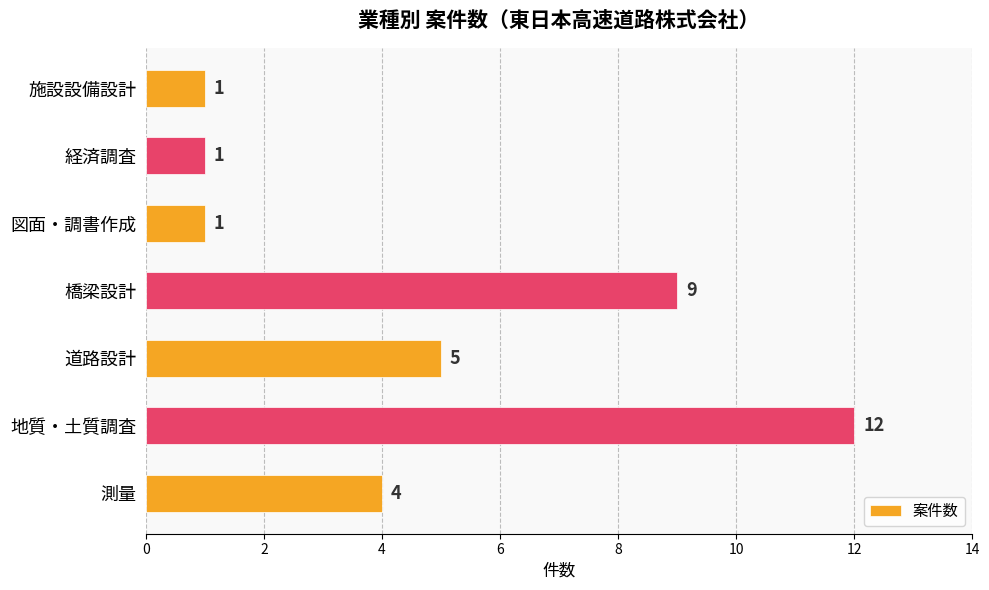

What is the change in value from 道路設計 to 橋梁設計?

+4